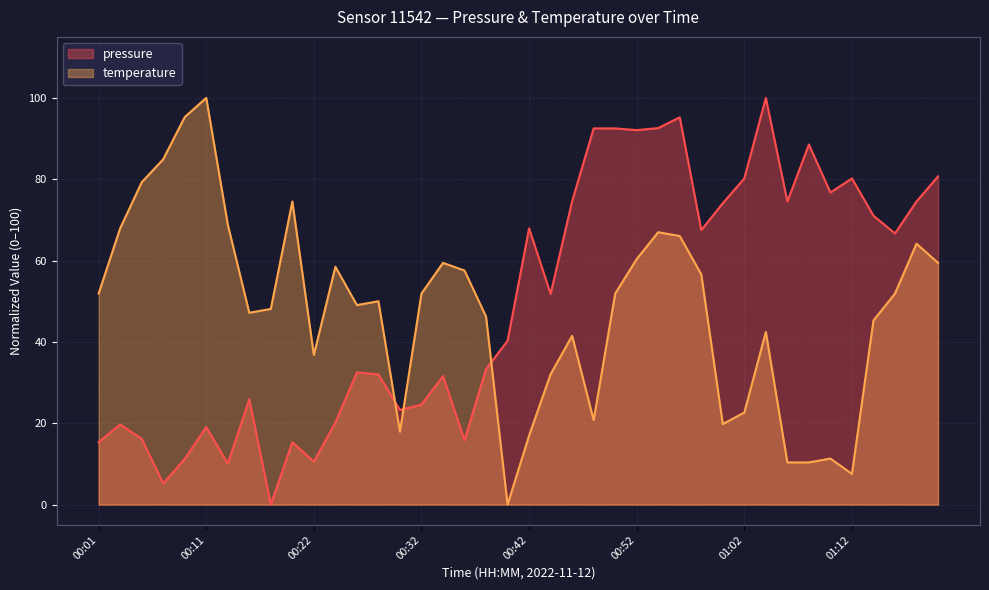

What position from the right is 00:11?

35